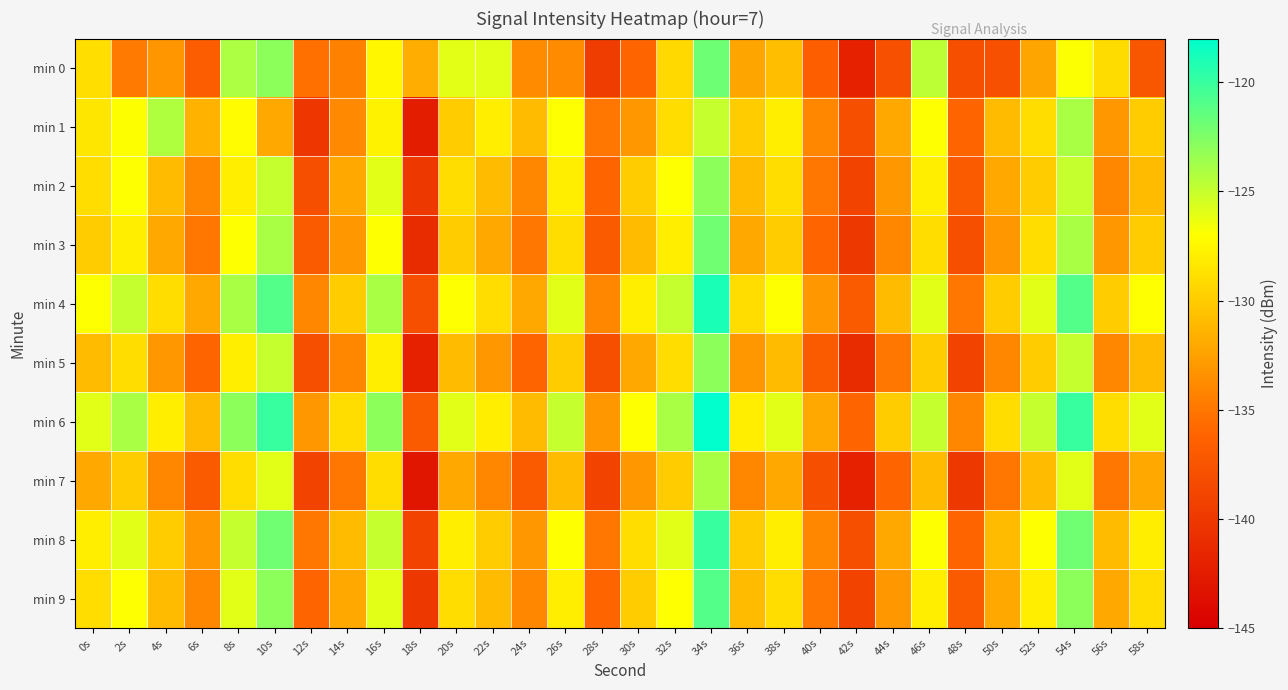

Reading left to right, what are all the values shown in this chart?

min 0: 0s=-128.9	2s=-134.8	4s=-133.2	6s=-136.7	8s=-124.1	10s=-123.0	12s=-135.4	14s=-134.4	16s=-127.5	18s=-131.8	20s=-126.0	22s=-126.0	24s=-133.7	26s=-133.8	28s=-139.6	30s=-136.0	32s=-129.2	34s=-121.9	36s=-132.2	38s=-130.7	40s=-136.7	42s=-142.0	44s=-137.8	46s=-124.7	48s=-138.0	50s=-137.8	52s=-132.3	54s=-126.9	56s=-129.0	58s=-137.4
min 1: 0s=-128.5	2s=-127.0	4s=-124.3	6s=-131.5	8s=-127.2	10s=-132.1	12s=-140.2	14s=-133.9	16s=-127.7	18s=-142.3	20s=-130.0	22s=-128.0	24s=-131.0	26s=-127.0	28s=-135.0	30s=-133.0	32s=-129.0	34s=-125.0	36s=-130.0	38s=-128.0	40s=-134.0	42s=-138.0	44s=-132.0	46s=-127.0	48s=-136.0	50s=-131.0	52s=-129.0	54s=-124.0	56s=-133.0	58s=-130.0
min 2: 0s=-129.0	2s=-127.0	4s=-131.0	6s=-134.0	8s=-128.0	10s=-125.0	12s=-138.0	14s=-132.0	16s=-126.0	18s=-140.0	20s=-129.0	22s=-131.0	24s=-134.0	26s=-128.0	28s=-136.0	30s=-130.0	32s=-127.0	34s=-123.0	36s=-131.0	38s=-129.0	40s=-135.0	42s=-139.0	44s=-133.0	46s=-128.0	48s=-137.0	50s=-132.0	52s=-130.0	54s=-125.0	56s=-134.0	58s=-131.0
min 3: 0s=-130.0	2s=-128.0	4s=-132.0	6s=-135.0	8s=-127.0	10s=-124.0	12s=-137.0	14s=-133.0	16s=-127.0	18s=-141.0	20s=-130.0	22s=-132.0	24s=-135.0	26s=-129.0	28s=-137.0	30s=-131.0	32s=-128.0	34s=-122.0	36s=-132.0	38s=-130.0	40s=-136.0	42s=-140.0	44s=-134.0	46s=-129.0	48s=-138.0	50s=-133.0	52s=-129.0	54s=-124.0	56s=-133.0	58s=-130.0
min 4: 0s=-127.0	2s=-125.0	4s=-129.0	6s=-132.0	8s=-124.0	10s=-121.0	12s=-134.0	14s=-130.0	16s=-124.0	18s=-138.0	20s=-127.0	22s=-129.0	24s=-132.0	26s=-126.0	28s=-134.0	30s=-128.0	32s=-125.0	34s=-119.0	36s=-129.0	38s=-127.0	40s=-133.0	42s=-137.0	44s=-131.0	46s=-126.0	48s=-135.0	50s=-130.0	52s=-126.0	54s=-121.0	56s=-130.0	58s=-127.0
min 5: 0s=-131.0	2s=-129.0	4s=-133.0	6s=-136.0	8s=-128.0	10s=-125.0	12s=-138.0	14s=-134.0	16s=-128.0	18s=-142.0	20s=-131.0	22s=-133.0	24s=-136.0	26s=-130.0	28s=-138.0	30s=-132.0	32s=-129.0	34s=-123.0	36s=-133.0	38s=-131.0	40s=-137.0	42s=-141.0	44s=-135.0	46s=-130.0	48s=-139.0	50s=-134.0	52s=-130.0	54s=-125.0	56s=-134.0	58s=-131.0
min 6: 0s=-126.0	2s=-124.0	4s=-128.0	6s=-131.0	8s=-123.0	10s=-120.0	12s=-133.0	14s=-129.0	16s=-123.0	18s=-137.0	20s=-126.0	22s=-128.0	24s=-131.0	26s=-125.0	28s=-133.0	30s=-127.0	32s=-124.0	34s=-118.0	36s=-128.0	38s=-126.0	40s=-132.0	42s=-136.0	44s=-130.0	46s=-125.0	48s=-134.0	50s=-129.0	52s=-125.0	54s=-120.0	56s=-129.0	58s=-126.0
min 7: 0s=-132.0	2s=-130.0	4s=-134.0	6s=-137.0	8s=-129.0	10s=-126.0	12s=-139.0	14s=-135.0	16s=-129.0	18s=-143.0	20s=-132.0	22s=-134.0	24s=-137.0	26s=-131.0	28s=-139.0	30s=-133.0	32s=-130.0	34s=-124.0	36s=-134.0	38s=-132.0	40s=-138.0	42s=-142.0	44s=-136.0	46s=-131.0	48s=-140.0	50s=-135.0	52s=-131.0	54s=-126.0	56s=-135.0	58s=-132.0
min 8: 0s=-128.0	2s=-126.0	4s=-130.0	6s=-133.0	8s=-125.0	10s=-122.0	12s=-135.0	14s=-131.0	16s=-125.0	18s=-139.0	20s=-128.0	22s=-130.0	24s=-133.0	26s=-127.0	28s=-135.0	30s=-129.0	32s=-126.0	34s=-120.0	36s=-130.0	38s=-128.0	40s=-134.0	42s=-138.0	44s=-132.0	46s=-127.0	48s=-136.0	50s=-131.0	52s=-127.0	54s=-122.0	56s=-131.0	58s=-128.0
min 9: 0s=-129.0	2s=-127.0	4s=-131.0	6s=-134.0	8s=-126.0	10s=-123.0	12s=-136.0	14s=-132.0	16s=-126.0	18s=-140.0	20s=-129.0	22s=-131.0	24s=-134.0	26s=-128.0	28s=-136.0	30s=-130.0	32s=-127.0	34s=-121.0	36s=-131.0	38s=-129.0	40s=-135.0	42s=-139.0	44s=-133.0	46s=-128.0	48s=-137.0	50s=-132.0	52s=-128.0	54s=-123.0	56s=-132.0	58s=-129.0